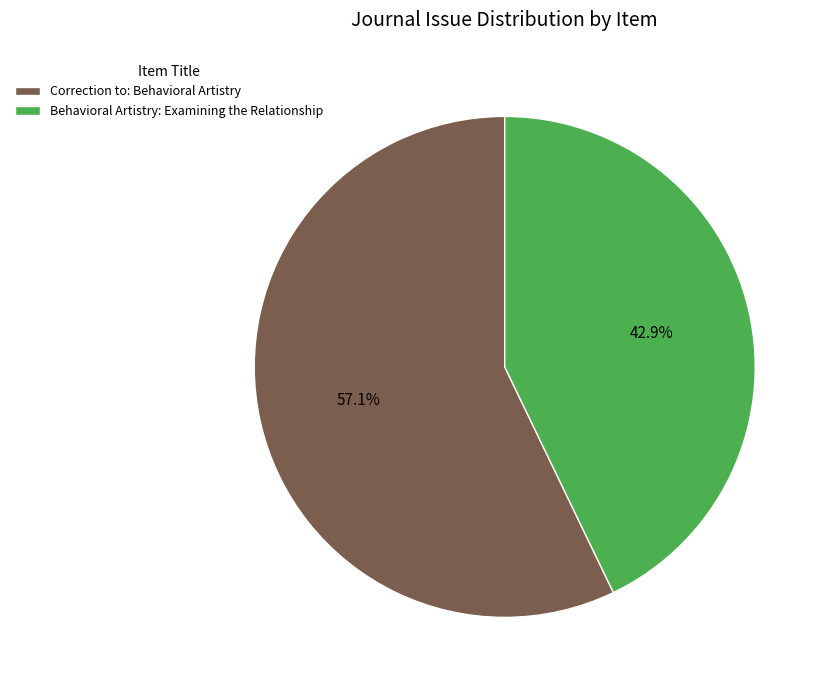

To the nearest percent, what is the combined percentage of Correction to: Behavioral Artistry and Behavioral Artistry: Examining the Relationship?

100%